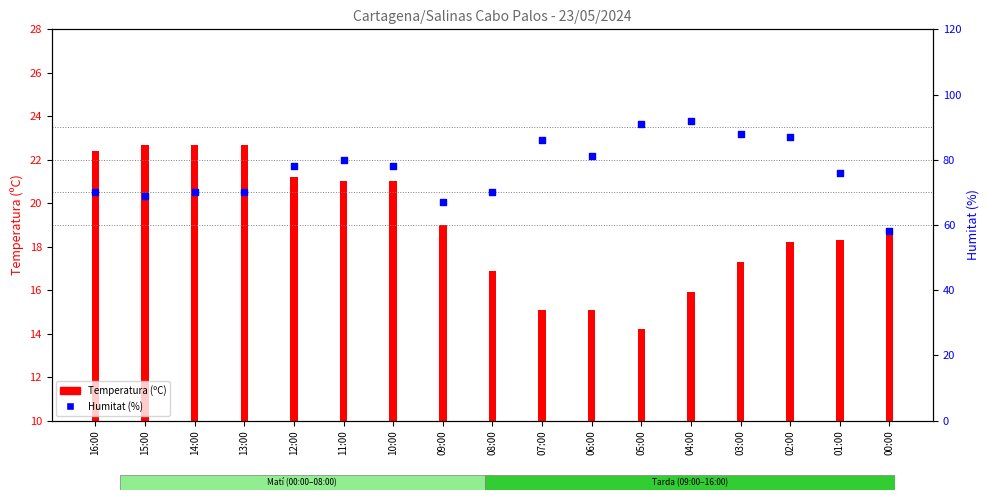

Which series has the largest total across all categories?

Humitat (%)